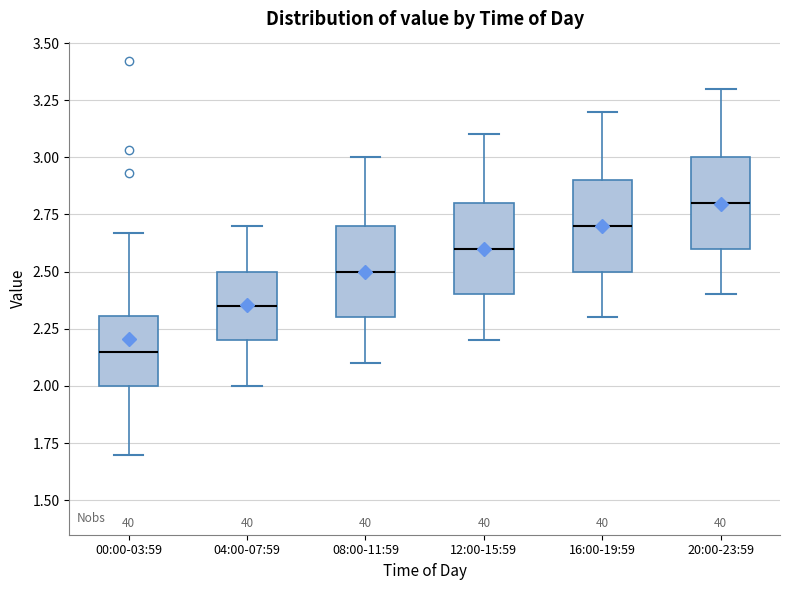

Reading left to right, read every box against the y-axis: the position of its median line, the range the box covers, and the ends of its whiskers. The values are not printed on the chart, so give them approximately, as read against the axis.

00:00-03:59: median 2.15, box 2.00 to 2.30, whiskers 1.70 to 2.65
04:00-07:59: median 2.35, box 2.20 to 2.50, whiskers 2.00 to 2.70
08:00-11:59: median 2.50, box 2.30 to 2.70, whiskers 2.10 to 3.00
12:00-15:59: median 2.60, box 2.40 to 2.80, whiskers 2.20 to 3.10
16:00-19:59: median 2.70, box 2.50 to 2.90, whiskers 2.30 to 3.20
20:00-23:59: median 2.80, box 2.60 to 3.00, whiskers 2.40 to 3.30